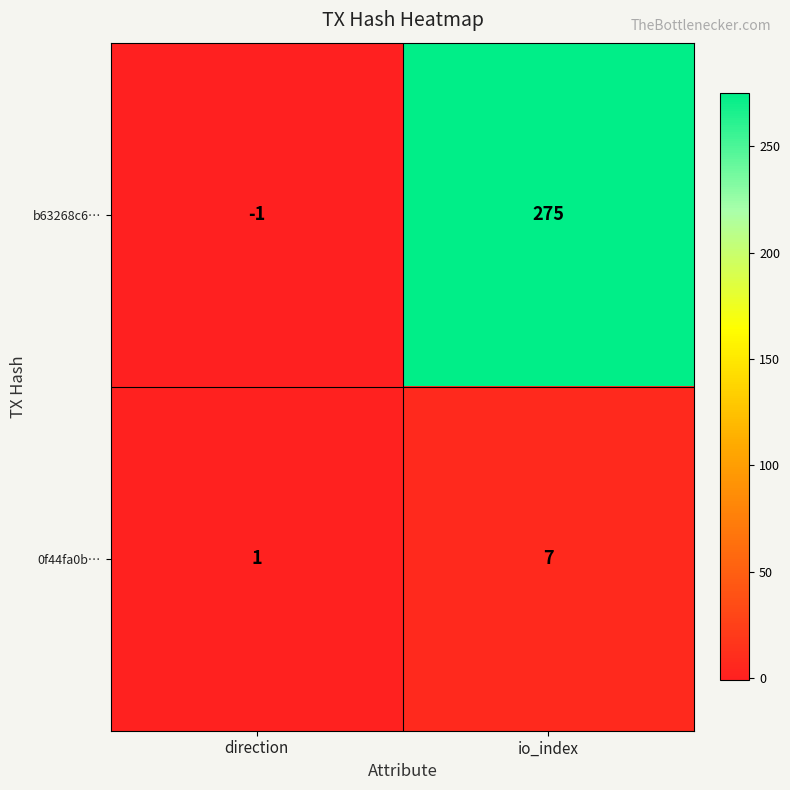

Rank the series at io_index from highest to lowest value.

b63268c6…, 0f44fa0b…